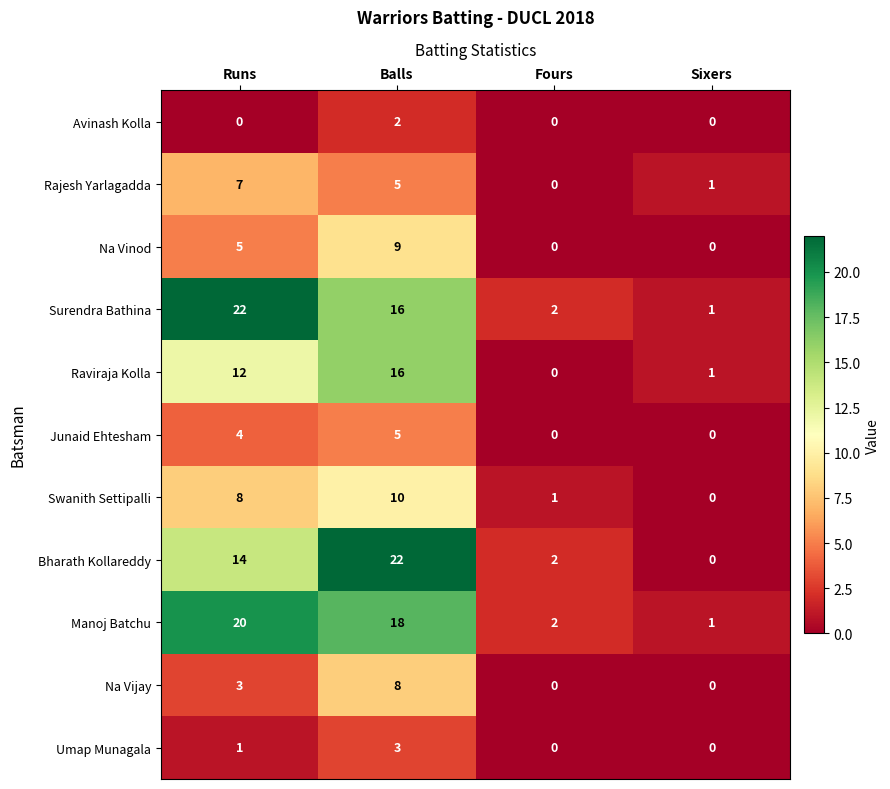

Which series changed the most between Runs and Balls?

Bharath Kollareddy